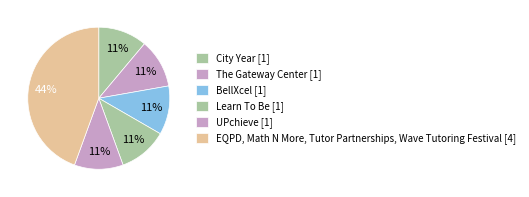

Is there a majority slice in this chart?

No